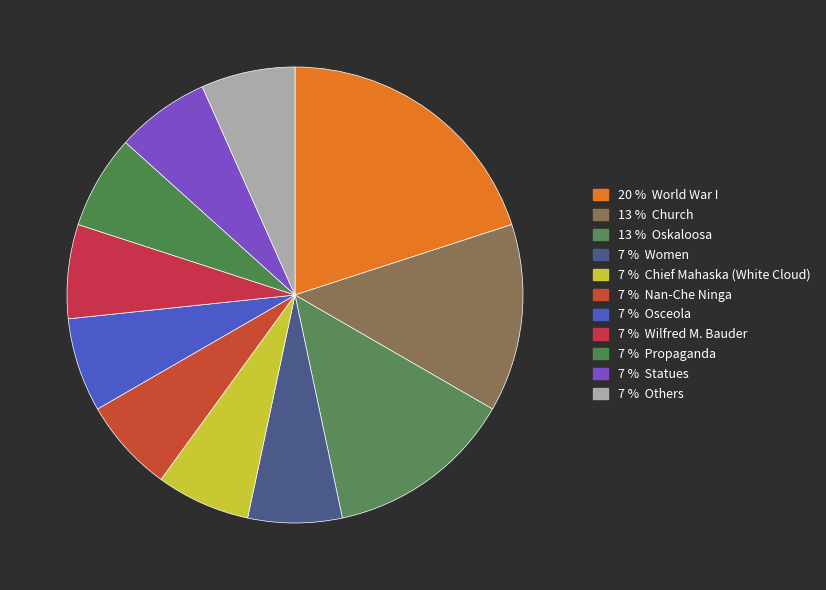

How many slices are in this pie chart?

11